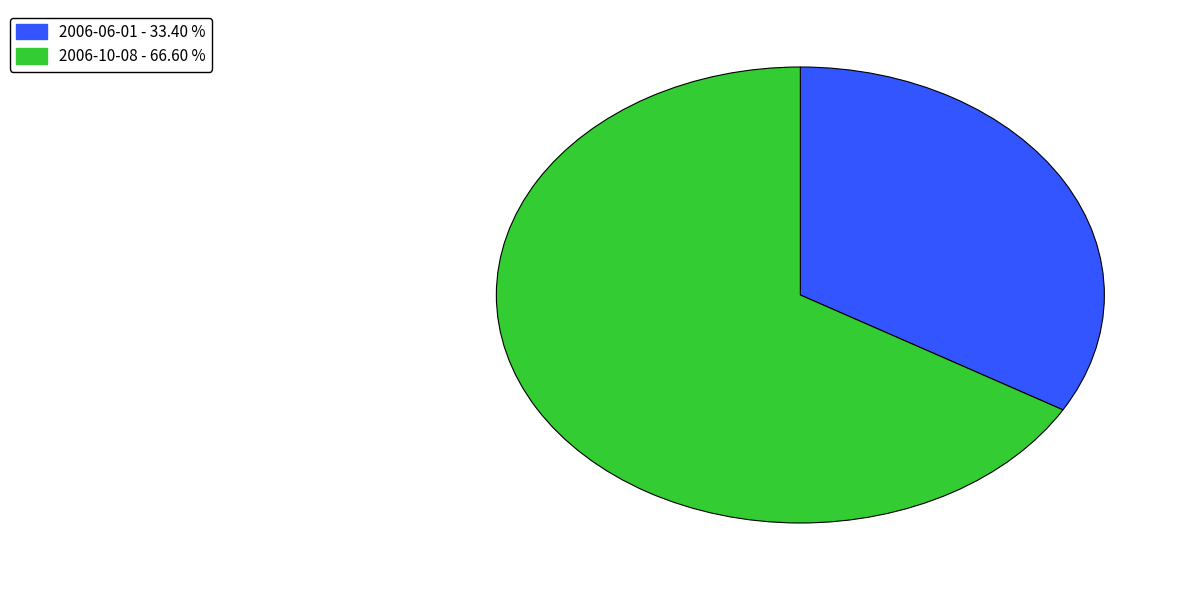

Approximately how many times larger is the value at 2006-06-01 - 33.40 % compared to 2006-10-08 - 66.60 %?

0.5